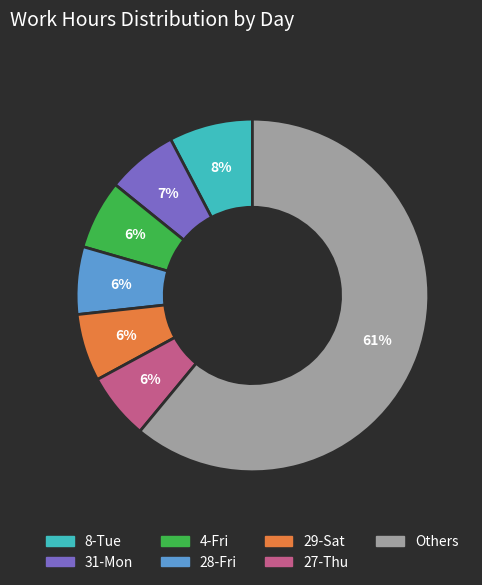

Is there any slice that represents more than half of the pie?

Yes